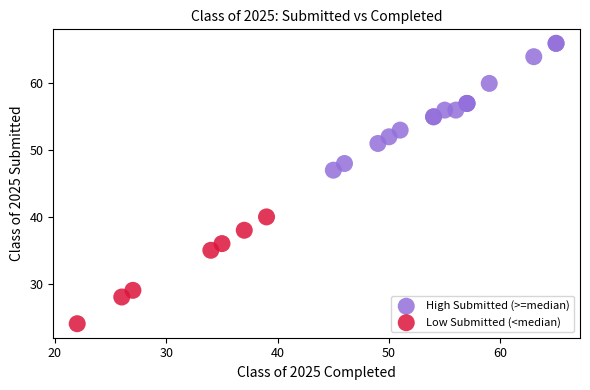

Which series has the widest spread of Y values?

High Submitted (>=median)